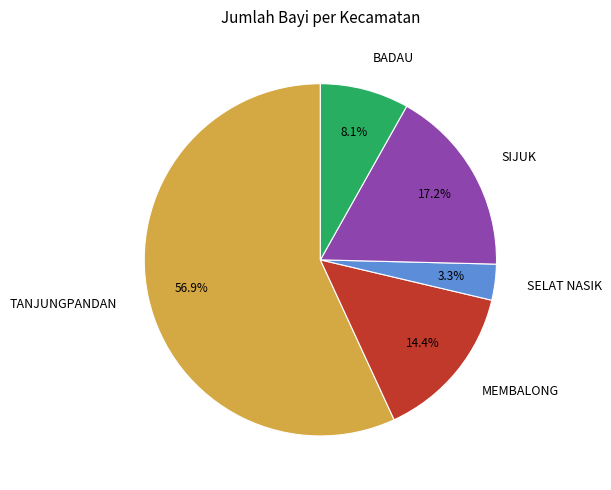

The SIJUK slice represents 23% of the pie. True or false?

False